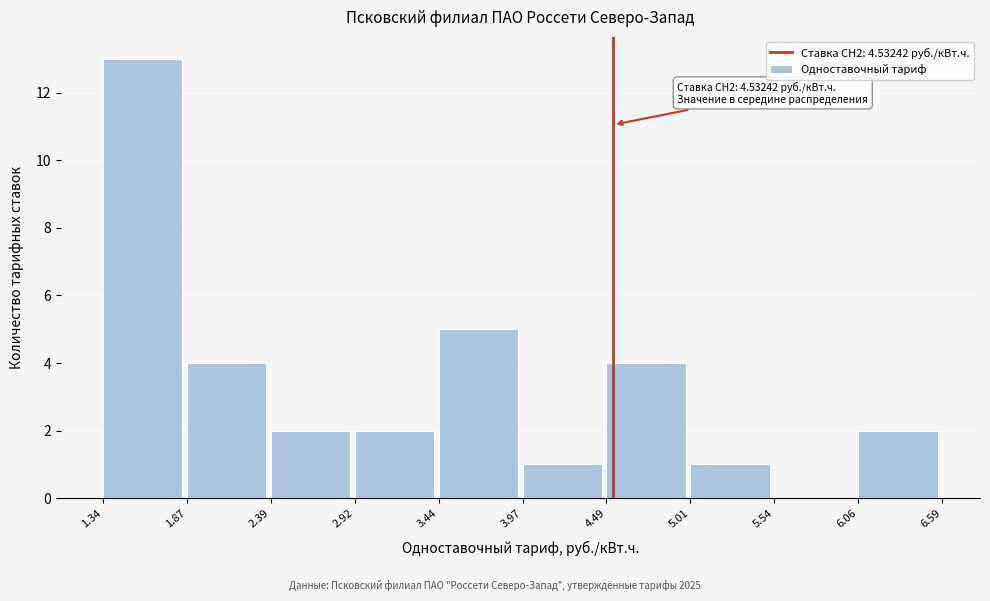

Which range on the x-axis has the tallest bar?

1.34 to 1.87